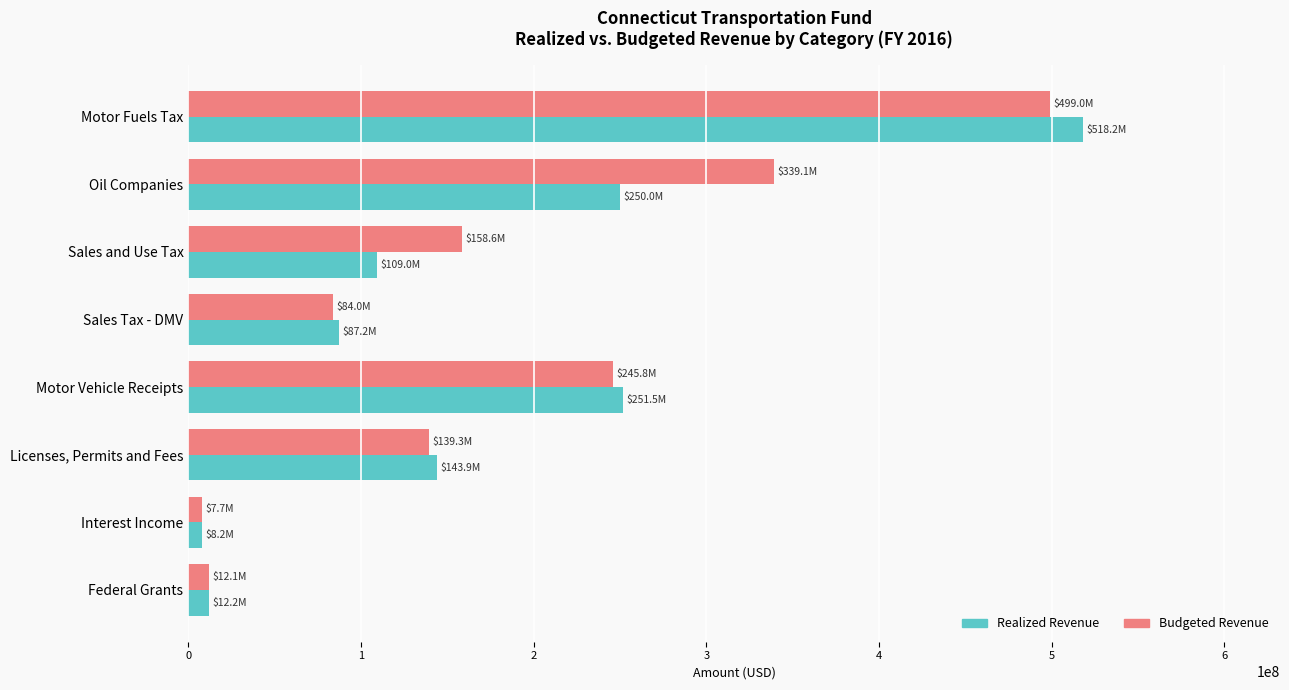

What are all the series names shown in the legend?

Realized Revenue, Budgeted Revenue